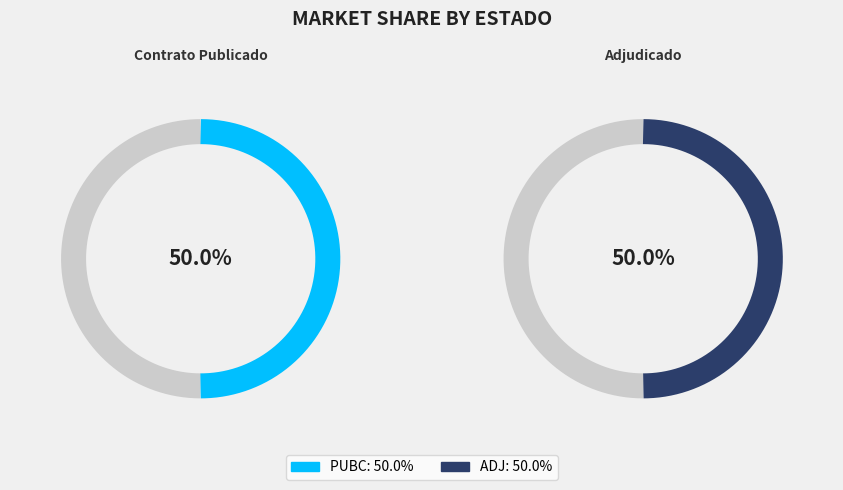

Approximately how many times larger is the value at ADJ compared to PUBC?

1.0